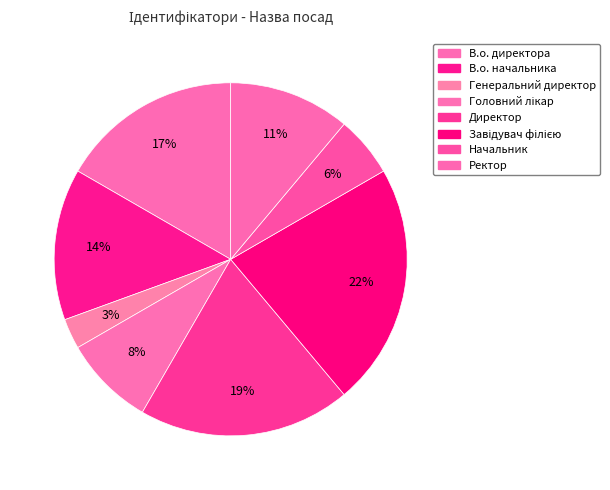

Does any single category account for the majority?

No